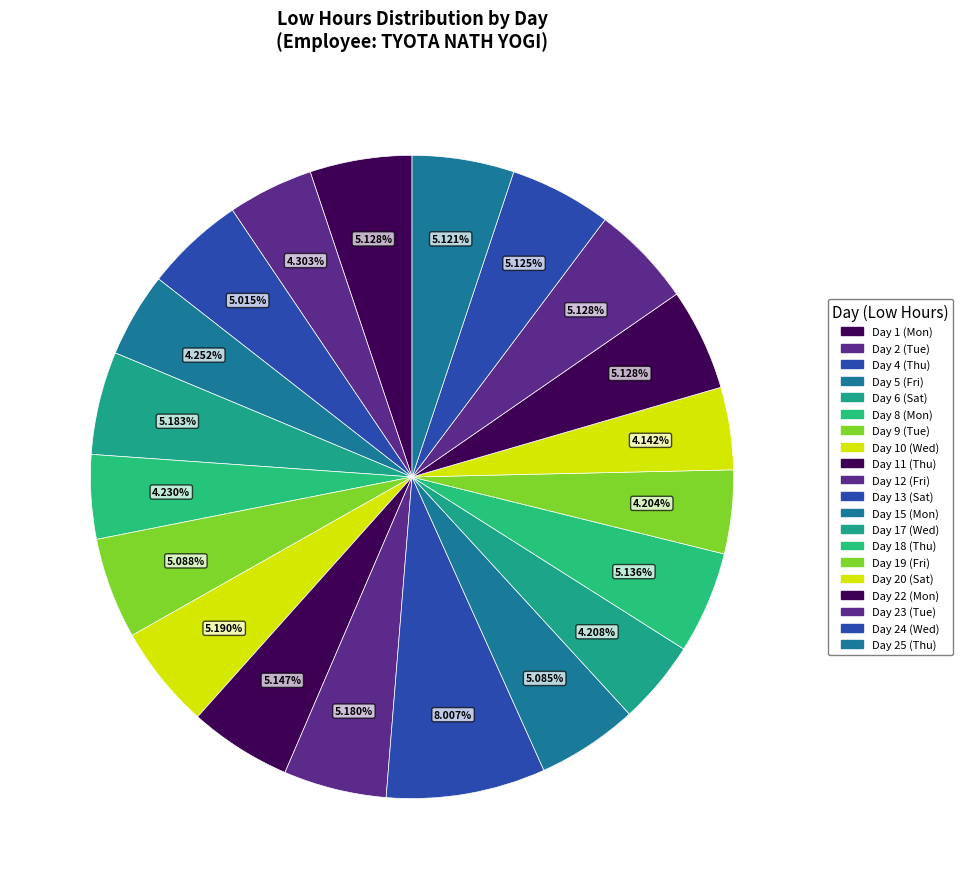

Which slice is the largest?

Day 13 (Sat)